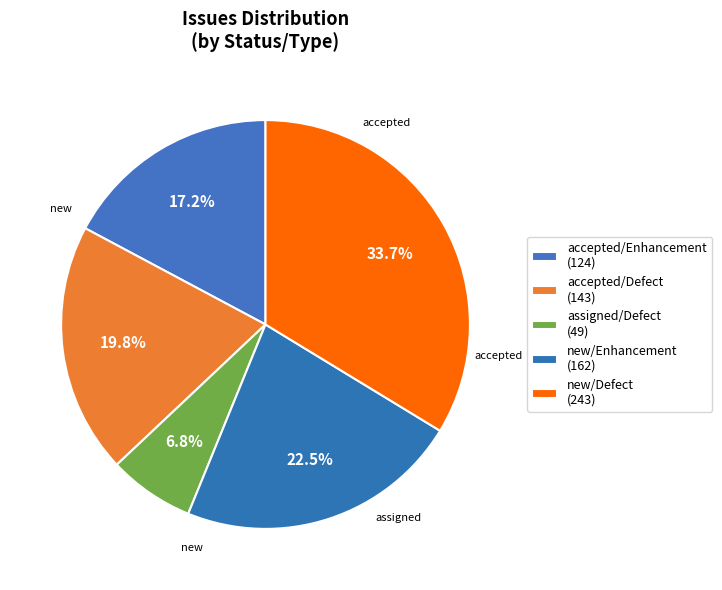

Count the number of slices in the pie.

5